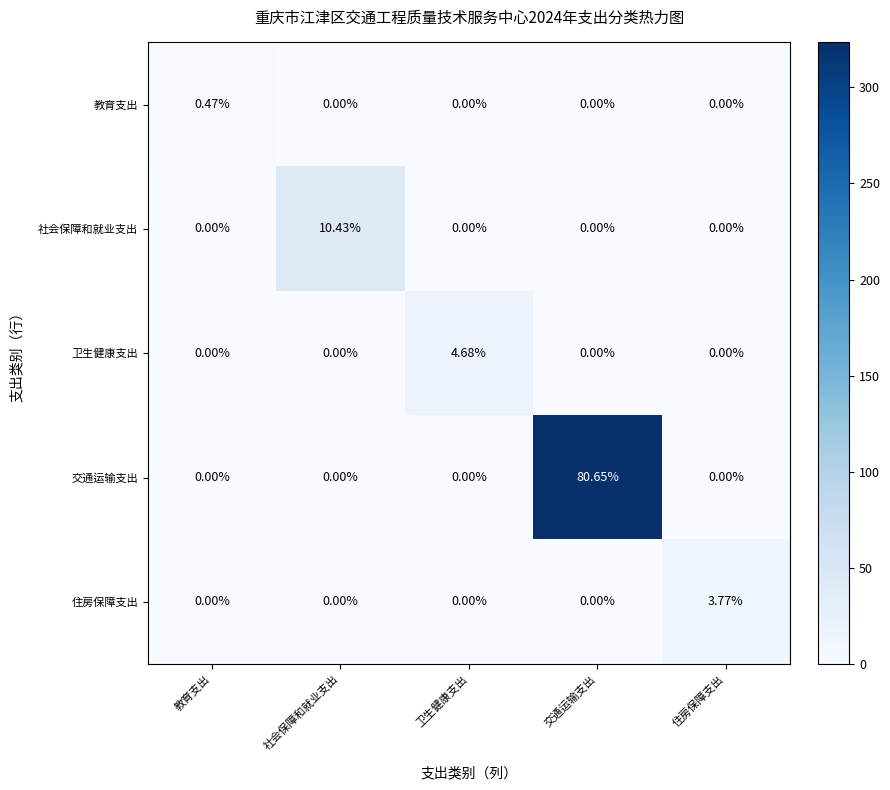

Rank the series by their maximum value, from lowest to highest.

教育支出, 住房保障支出, 卫生健康支出, 社会保障和就业支出, 交通运输支出